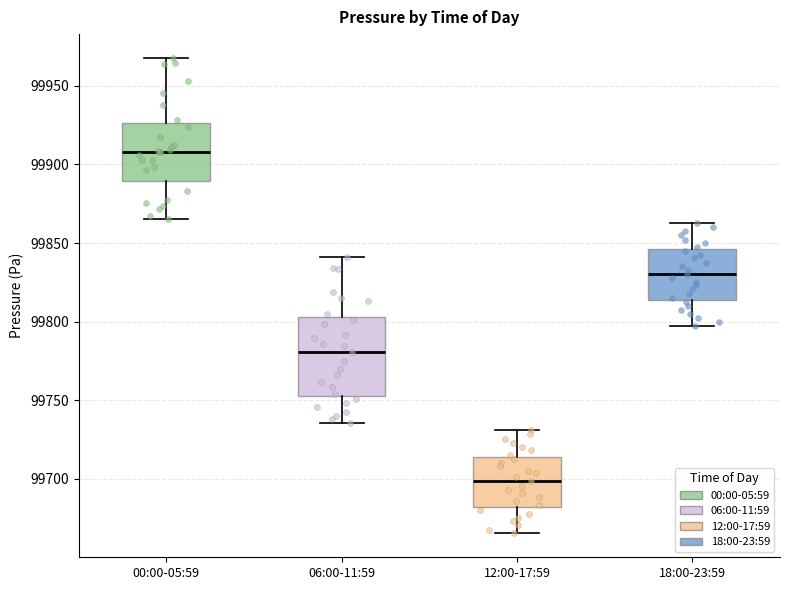

Reading left to right, read every box against the y-axis: the position of its median line, the range the box covers, and the ends of its whiskers. The values are not printed on the chart, so give them approximately, as read against the axis.

00:00-05:59: median 99910, box 99890 to 99925, whiskers 99865 to 99970
06:00-11:59: median 99780, box 99750 to 99805, whiskers 99735 to 99840
12:00-17:59: median 99700, box 99680 to 99715, whiskers 99665 to 99730
18:00-23:59: median 99830, box 99815 to 99845, whiskers 99795 to 99865